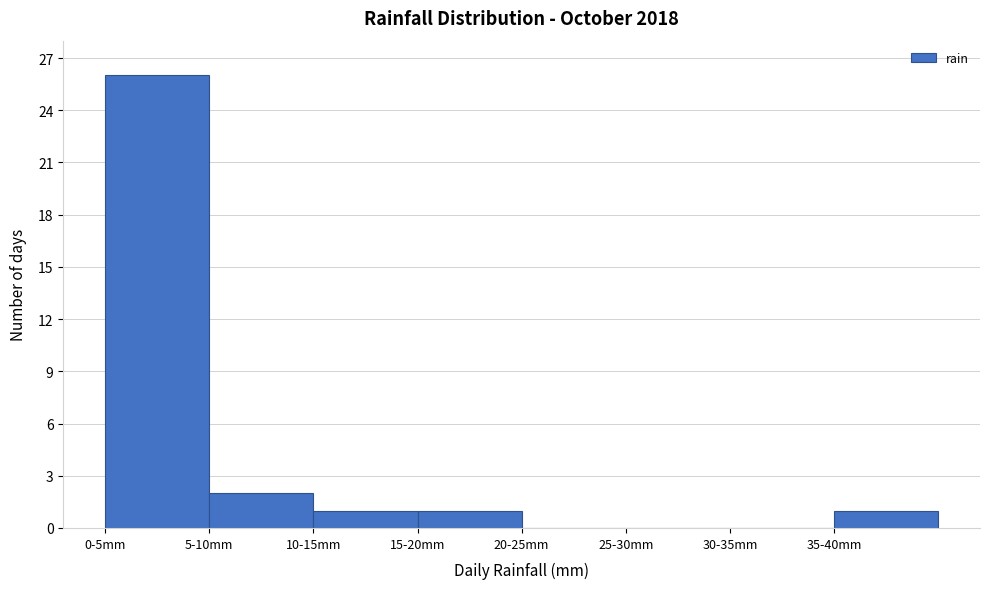

Reading left to right, extract all data points from this chart.

0-5mm=26	5-10mm=2	10-15mm=1	15-20mm=1	20-25mm=0	25-30mm=0	30-35mm=0	35-40mm=1